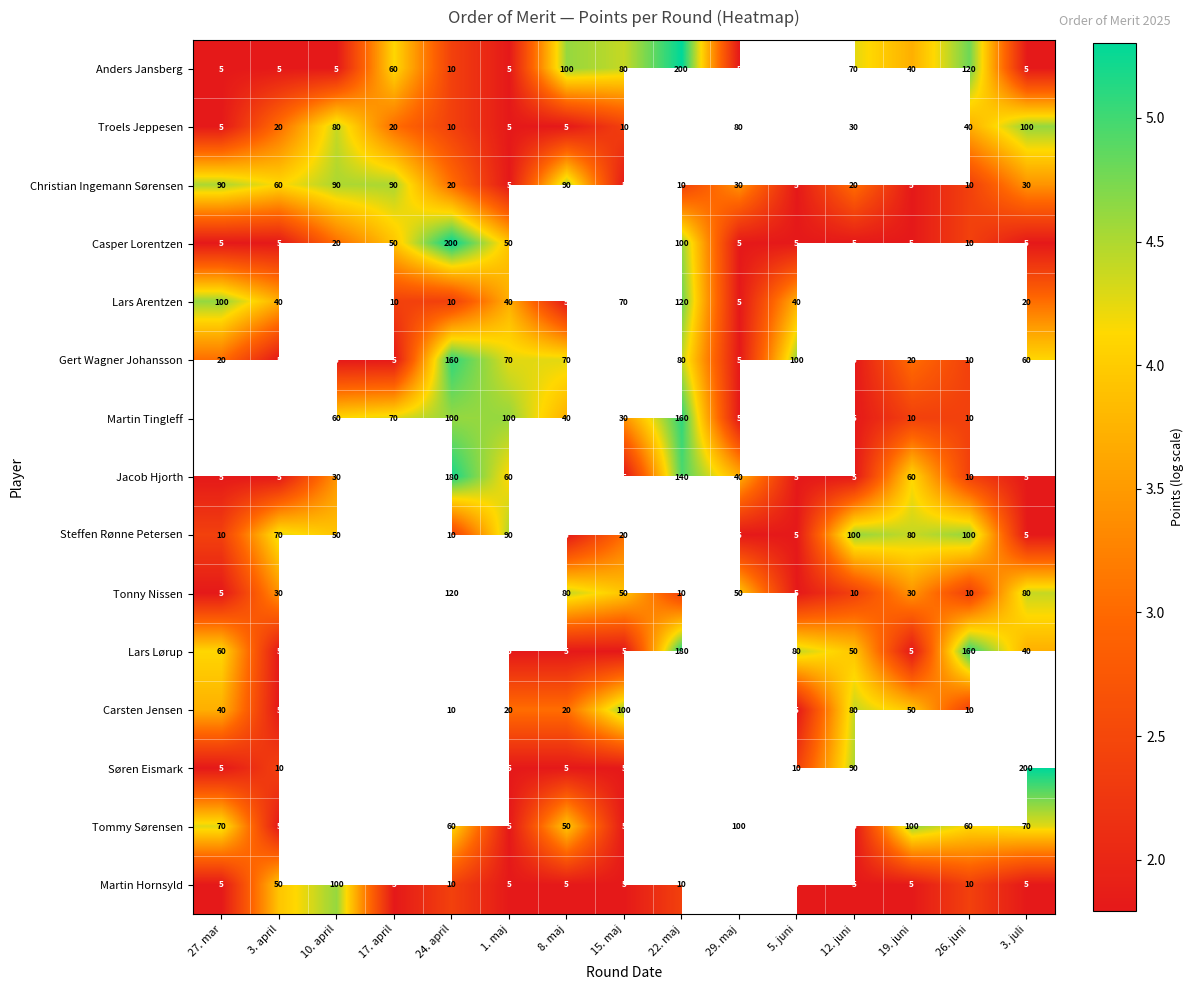

How many data points in Steffen Rønne Petersen are less than 3?

7